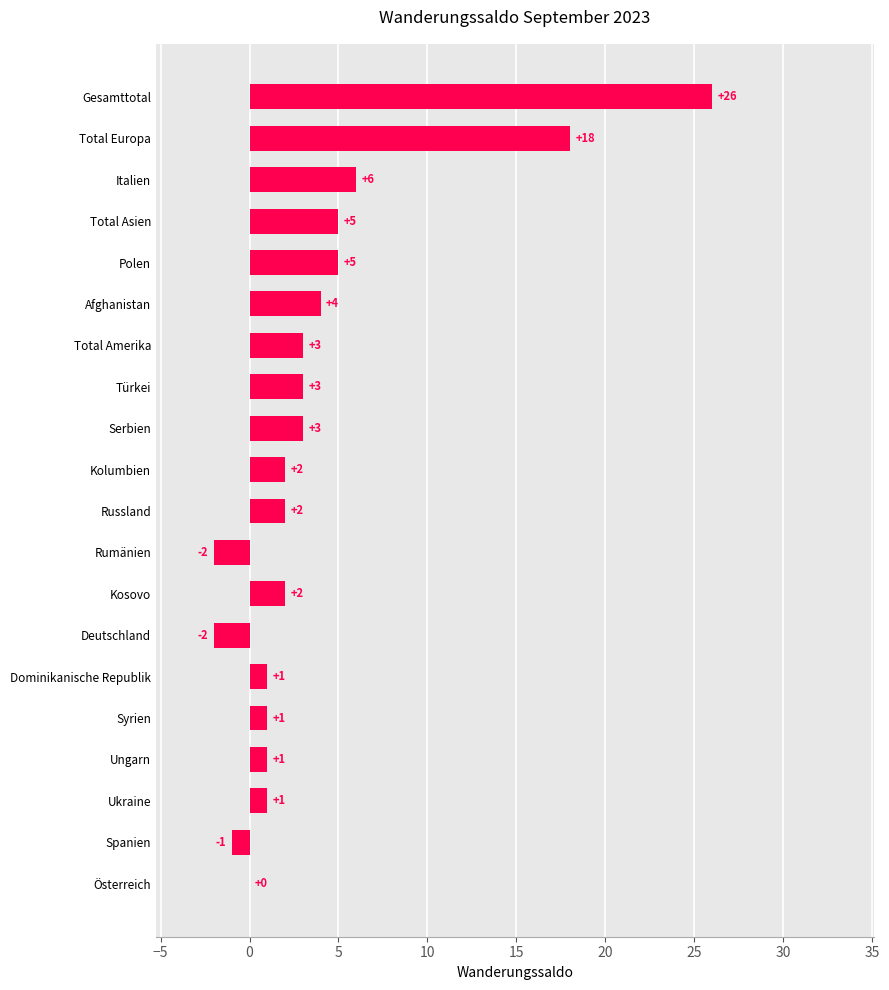

What is the change in value from Kolumbien to Serbien?

+1